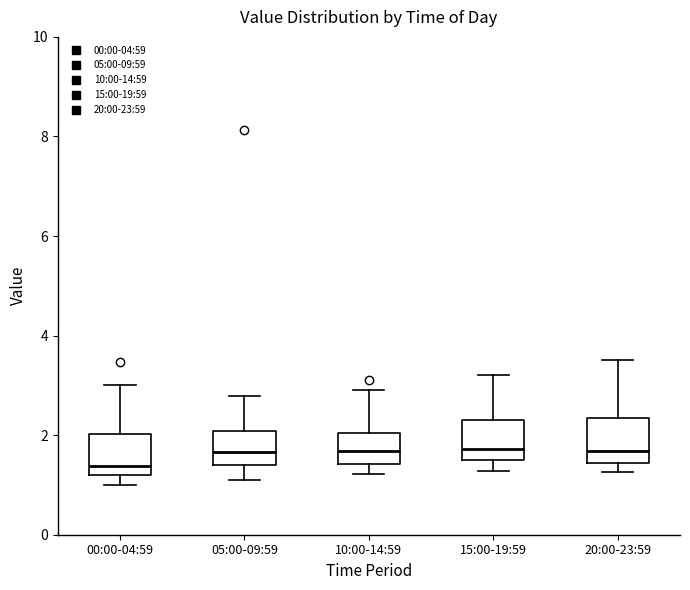

Reading left to right, transcribe this box plot: for each box, give where its median line is, the range the box spans, and where its two whiskers end, as read against the y-axis. The values are not printed on the chart, so give them approximately, as read against the axis.

00:00-04:59: median 1.4, box 1.2 to 2.0, whiskers 1.0 to 3.0
05:00-09:59: median 1.6, box 1.4 to 2.0, whiskers 1.2 to 2.8
10:00-14:59: median 1.6, box 1.4 to 2.0, whiskers 1.2 to 3.0
15:00-19:59: median 1.8, box 1.6 to 2.4, whiskers 1.2 to 3.2
20:00-23:59: median 1.6, box 1.4 to 2.4, whiskers 1.2 to 3.6